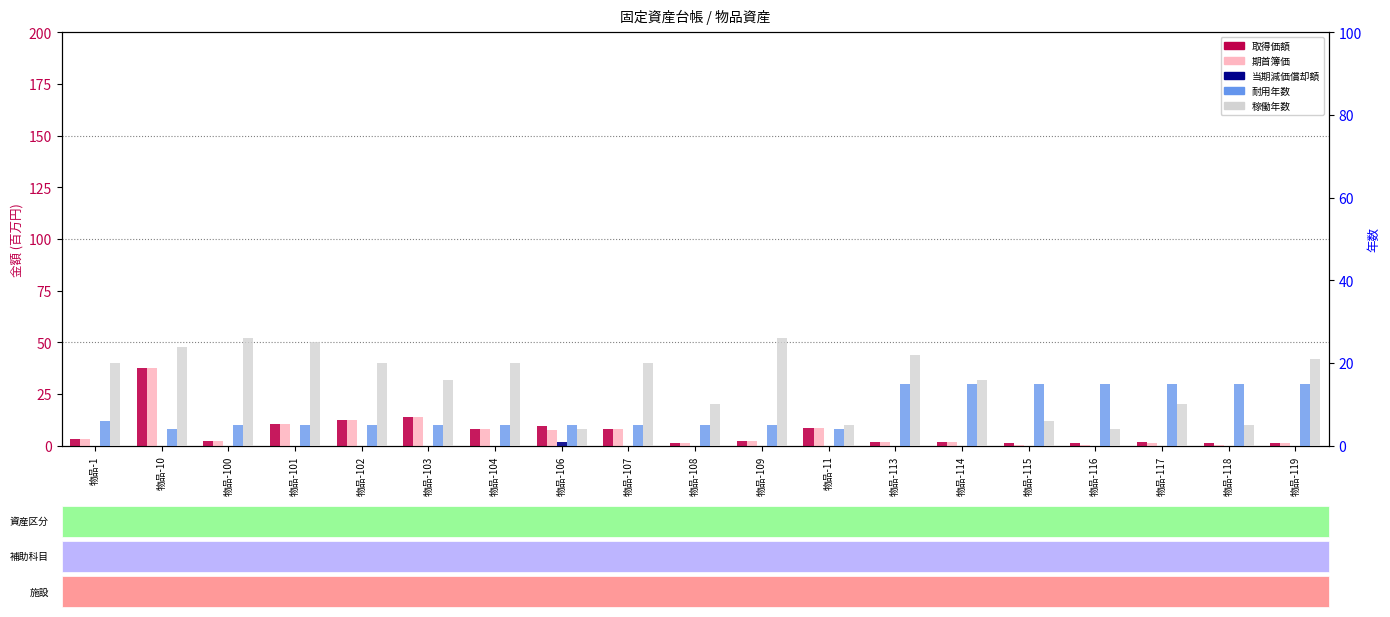

Is it true that 期首簿価 equals 6.1 at 物品-103?

False